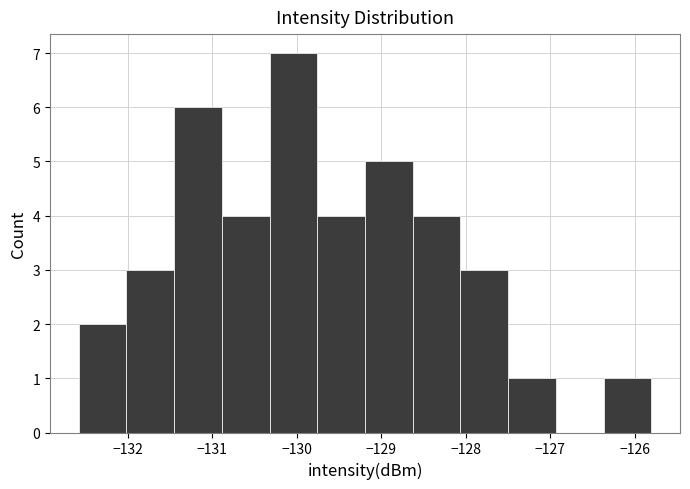

Reading left to right, transcribe this chart: for each bar, give the range it covers on the x-axis and its height. Neither the bar edges nor the heights are printed on the chart, so give them approximately, as read against the axes.

-132.6 to -132.0: 2
-132.0 to -131.4: 3
-131.4 to -130.9: 6
-130.9 to -130.3: 4
-130.3 to -129.8: 7
-129.8 to -129.2: 4
-129.2 to -128.6: 5
-128.6 to -128.1: 4
-128.1 to -127.5: 3
-127.5 to -126.9: 1
-126.9 to -126.4: 0
-126.4 to -125.8: 1